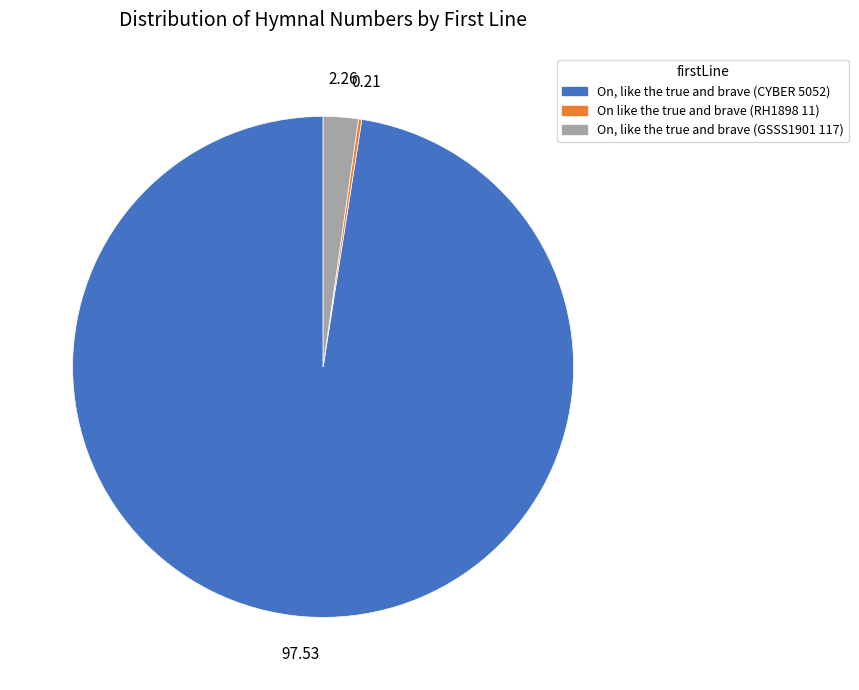

Approximately how many times larger is the value at On, like the true and brave (CYBER 5052) compared to On, like the true and brave (GSSS1901 117)?

43.2